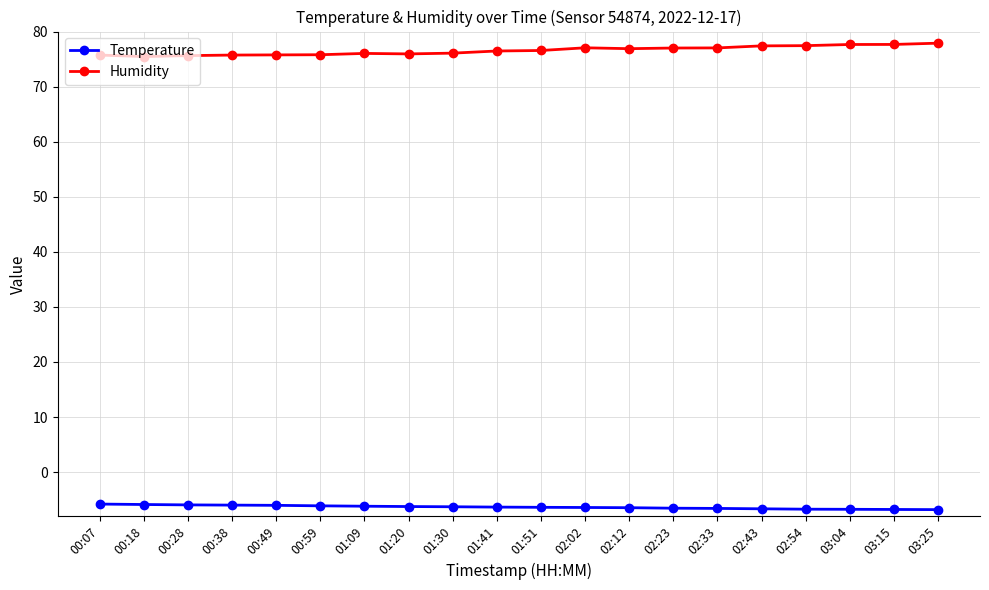

Rank the series by their average value, from highest to lowest.

Humidity, Temperature